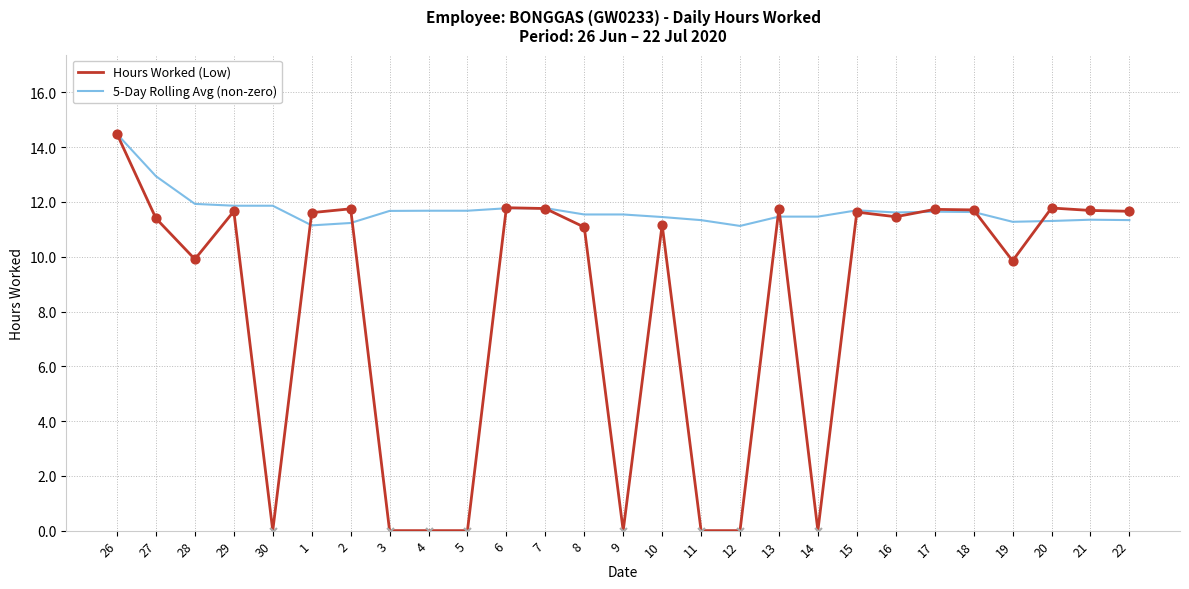

At how many categories does at least one series exceed 6?

27